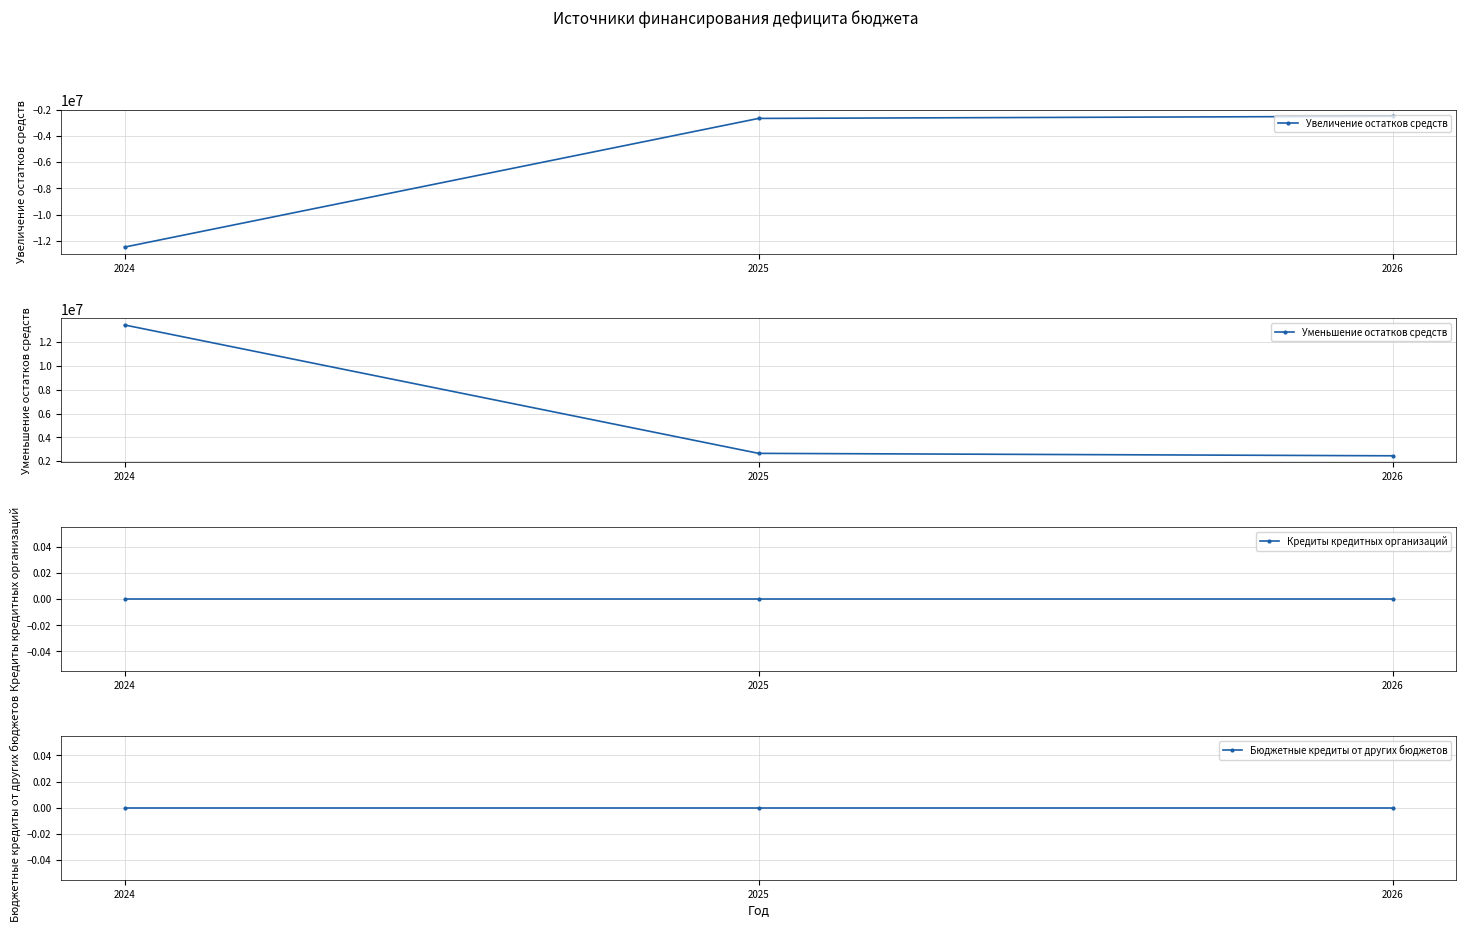

At how many categories does at least one series exceed -7877811?

3